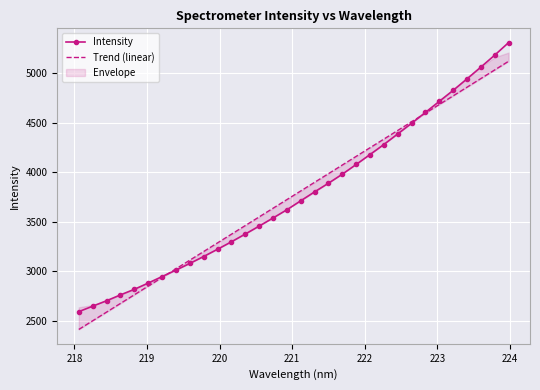

True or false: Intensity has more than 0 points higher than both neighbors.

False